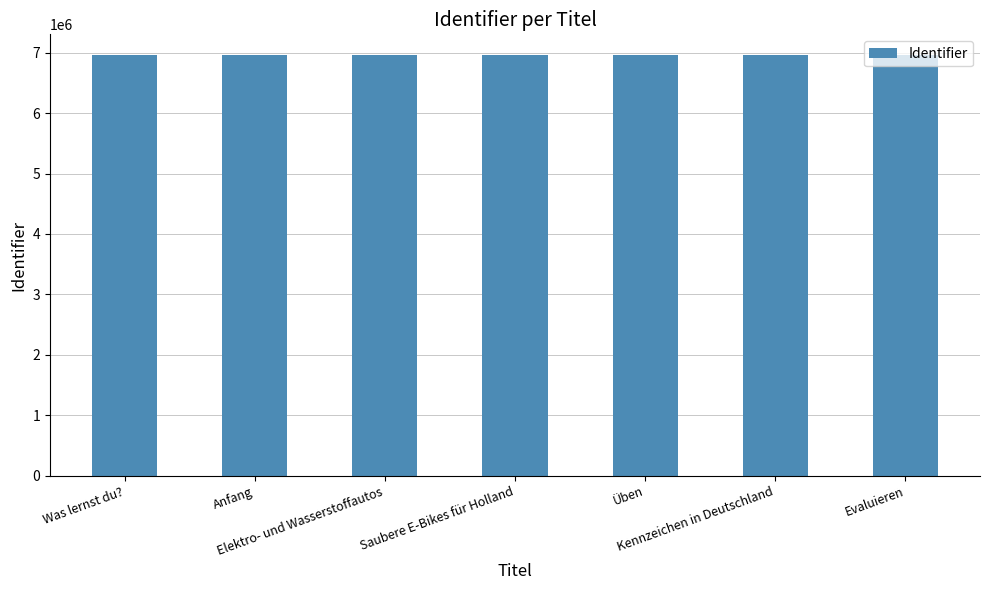

What is the change in value from Saubere E-Bikes für Holland to Kennzeichen in Deutschland?

+160